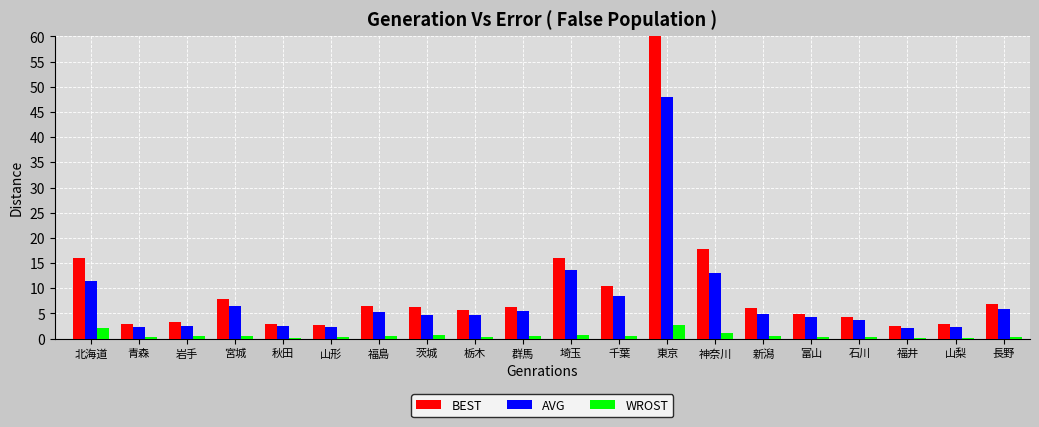

Are the bars horizontal?

No